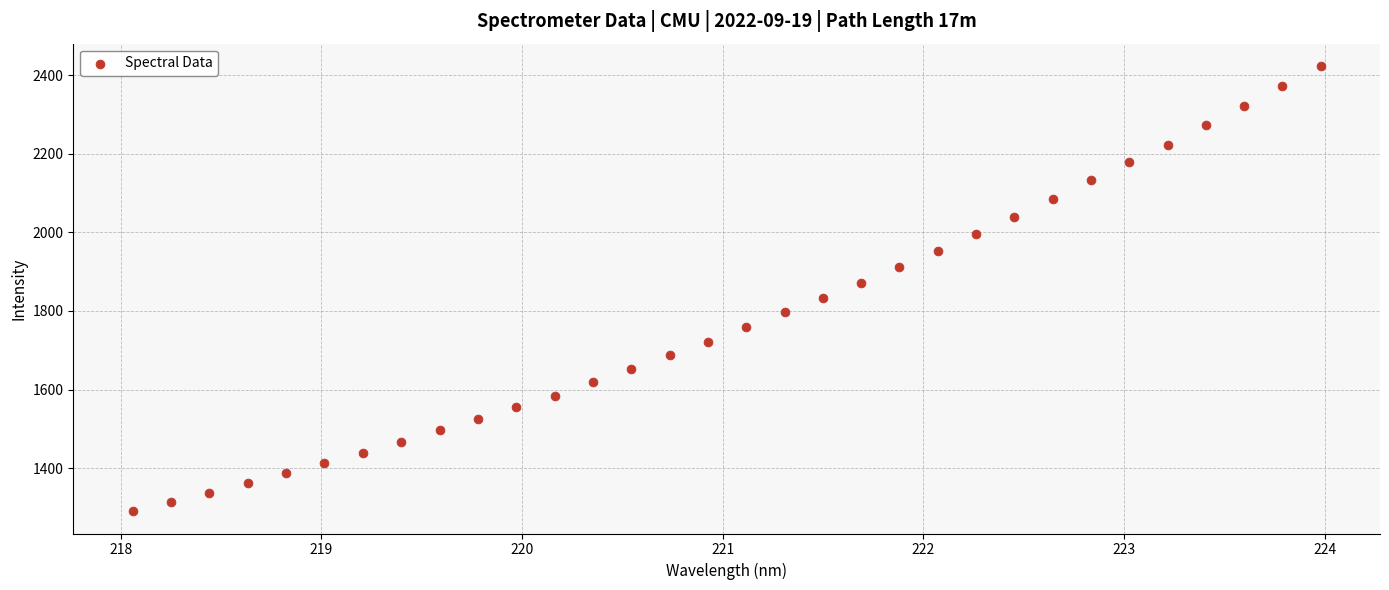

What is the range of Y values (max minus min)?

1134.1